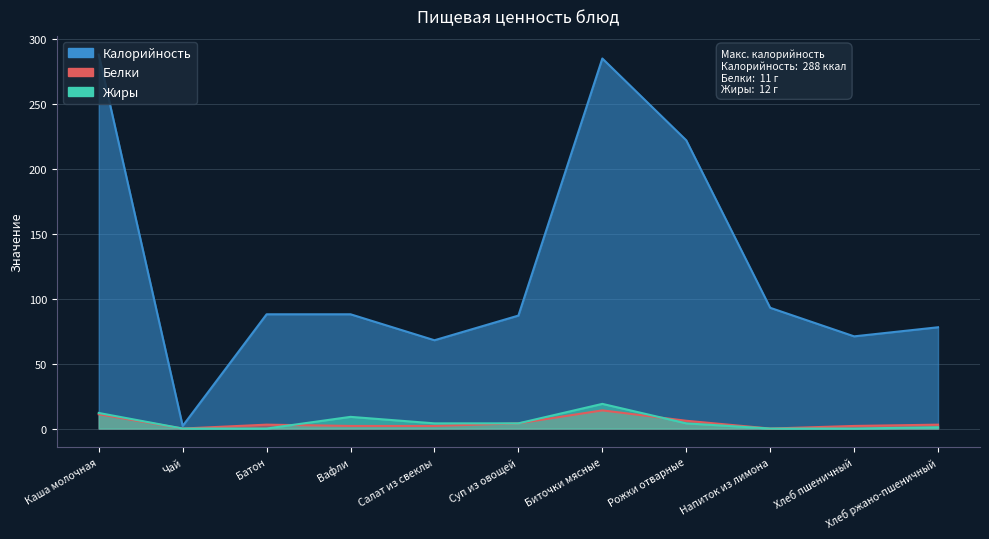

Reading left to right, what are all the values shown in this chart?

Калорийность: 288	2	88	88	68	87	285	222	93	71	78
Белки: 11	0	3	2	2	4	14	6	0	2	3
Жиры: 12	0	0	9	4	4	19	4	0	0	1